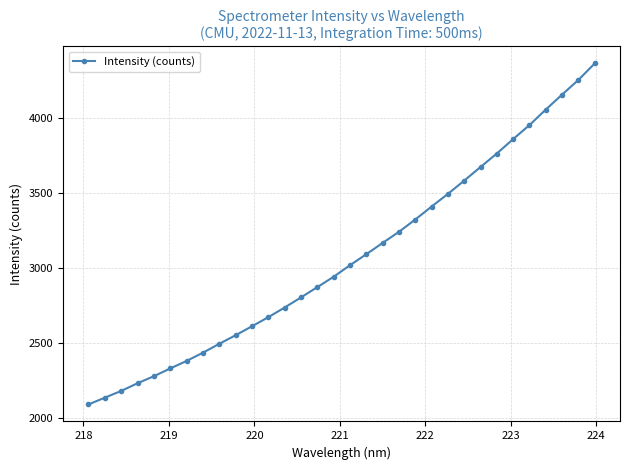

What is the difference between the maximum and second lowest values?

2225.6